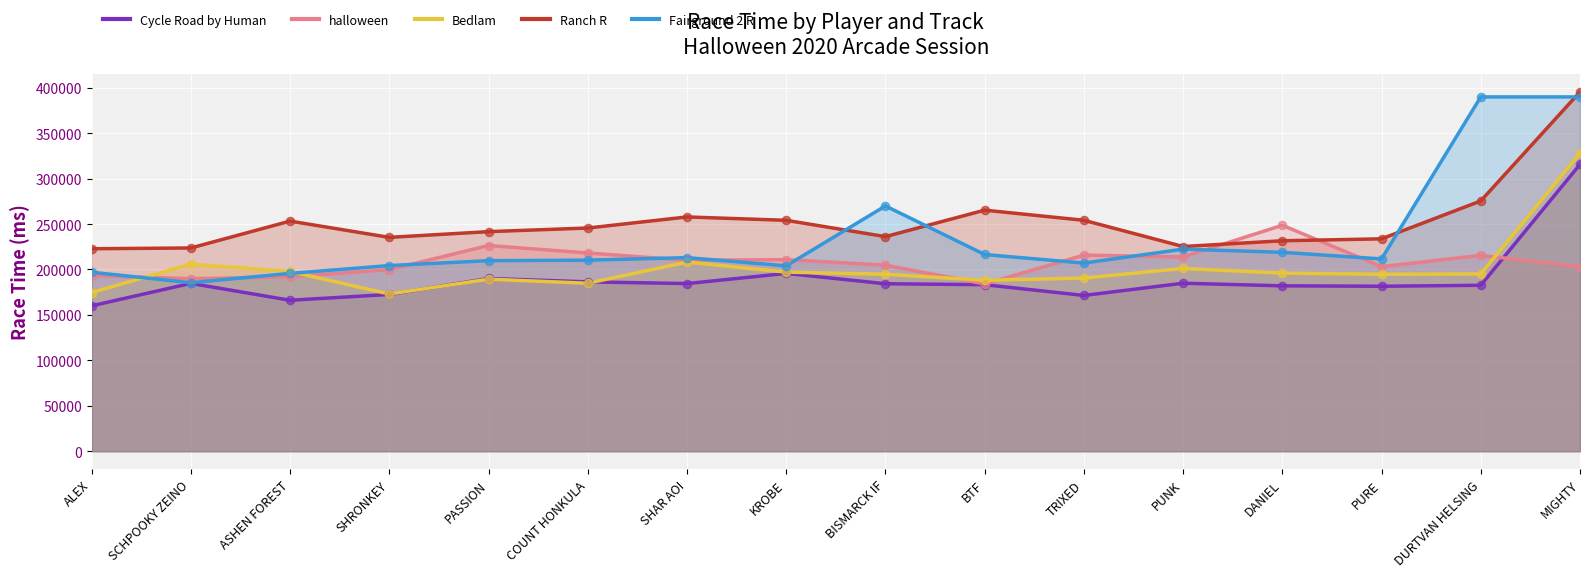

Which series reaches the minimum Y coordinate?

Cycle Road by Human